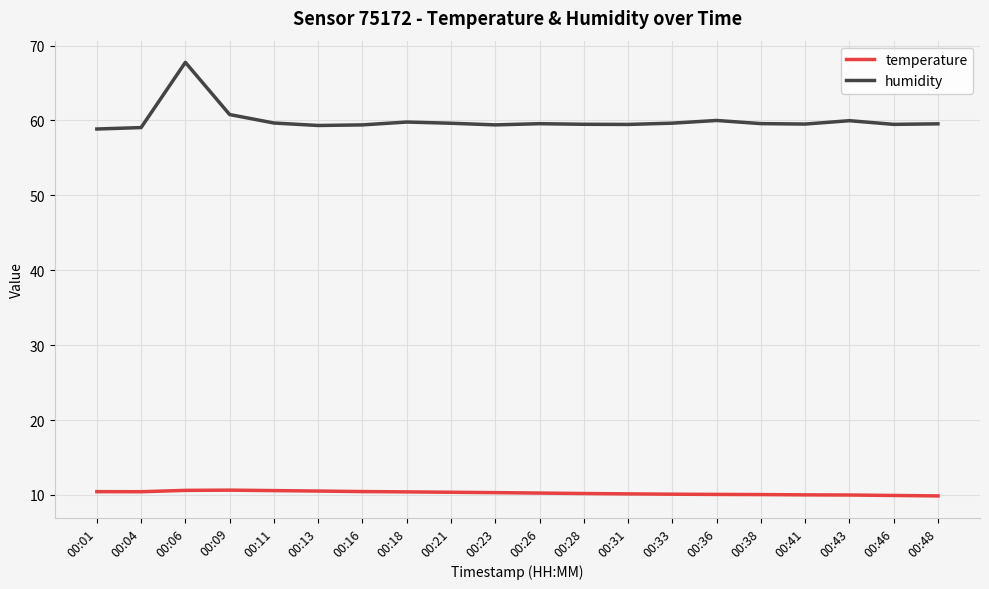

How many categories are shown in the chart?

20